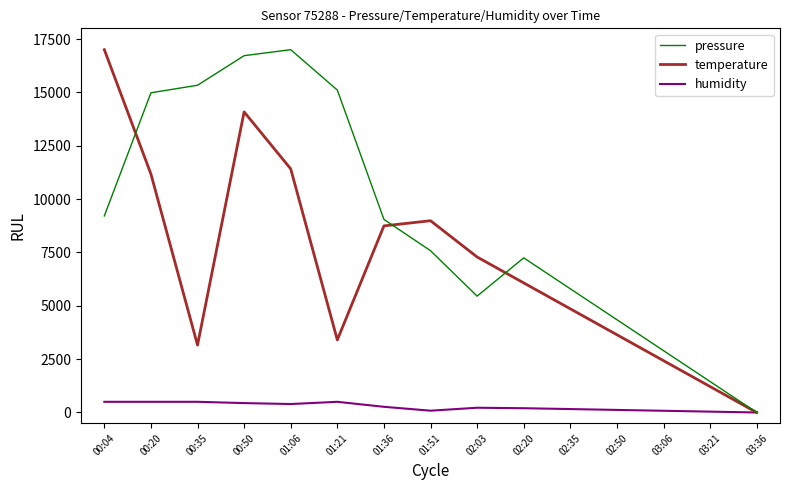

What is the spread (max minus min) of values at 00:20?

14480.1